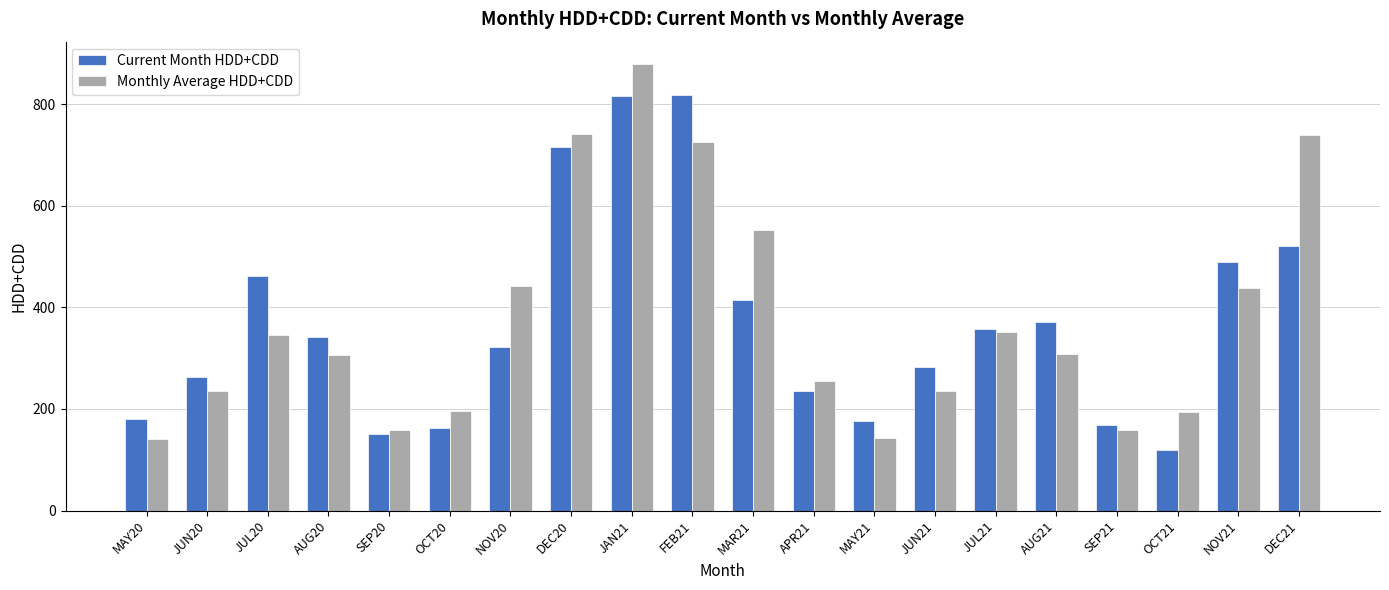

Rank the series at AUG21 from highest to lowest value.

Current Month HDD+CDD, Monthly Average HDD+CDD